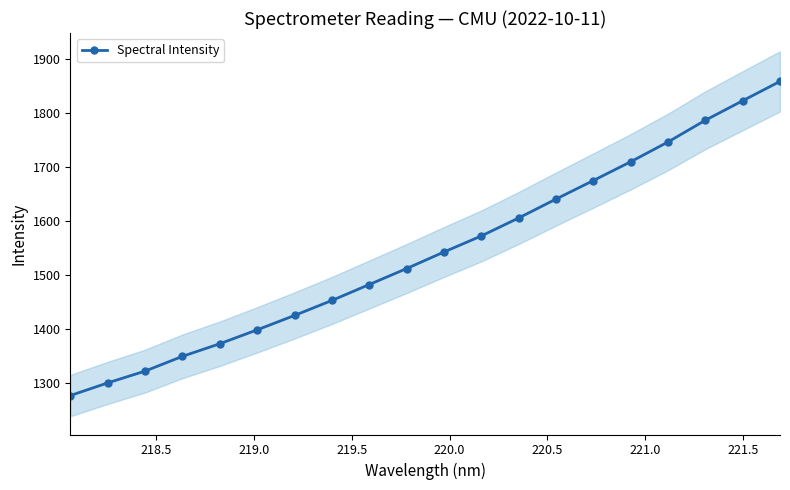

What is the difference between the maximum and minimum values?

581.8